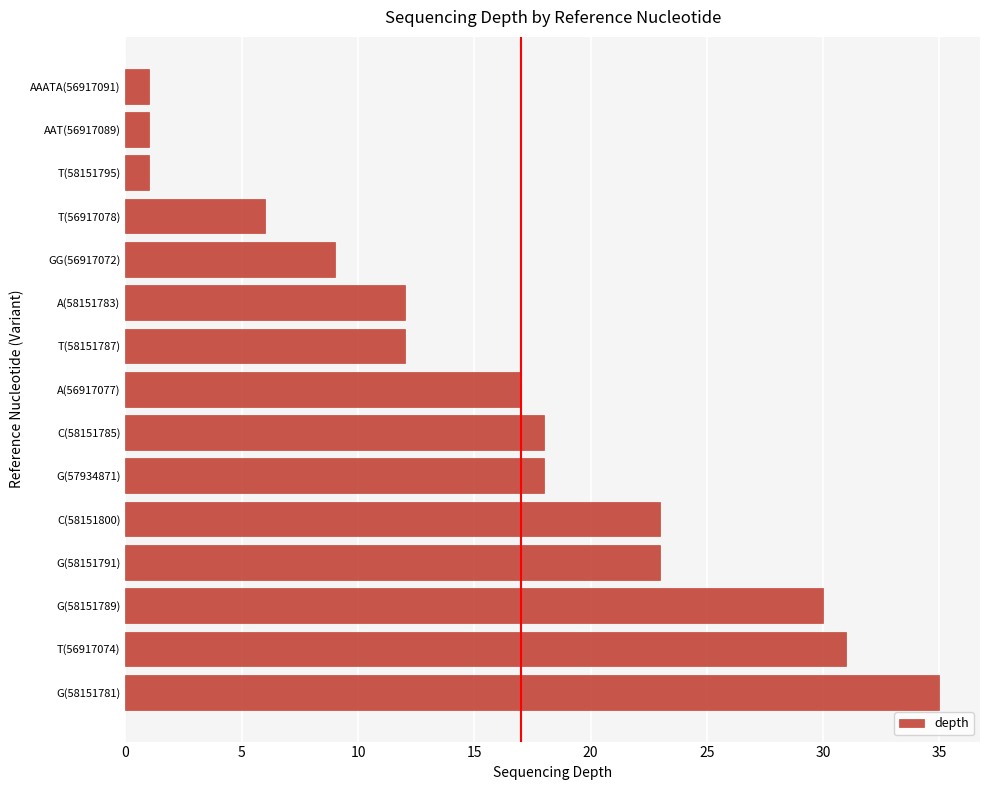

What is the average value?

16